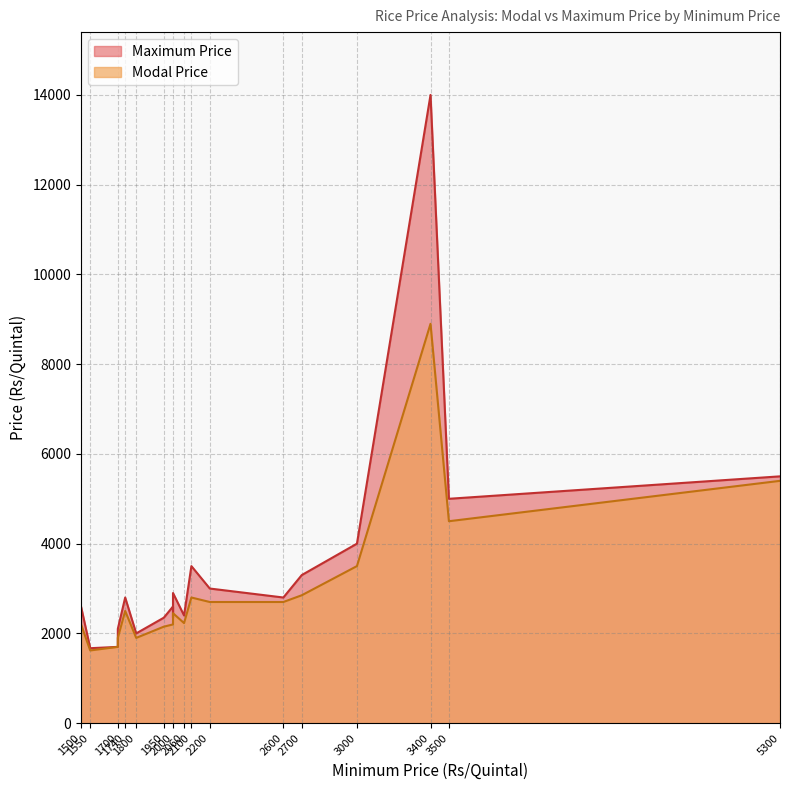

Reading left to right, what are all the values shown in this chart?

Modal Price: 1740=2500	1700=1900	1700=1900	2000=2450	3500=4500	1500=2200	2000=2200	1700=1700	2000=2320	3000=3500	1550=1620	1950=2150	2700=2850	5300=5400	2200=2700	1800=1900	2600=2700	3000=3500	2060=2230	2100=2800	3400=8900
Maximum Price: 1740=2800	1700=2000	1700=2100	2000=2900	3500=5000	1500=2600	2000=2600	1700=1700	2000=2350	3000=4000	1550=1670	1950=2350	2700=3300	5300=5500	2200=3000	1800=2000	2600=2800	3000=4000	2060=2400	2100=3500	3400=14000